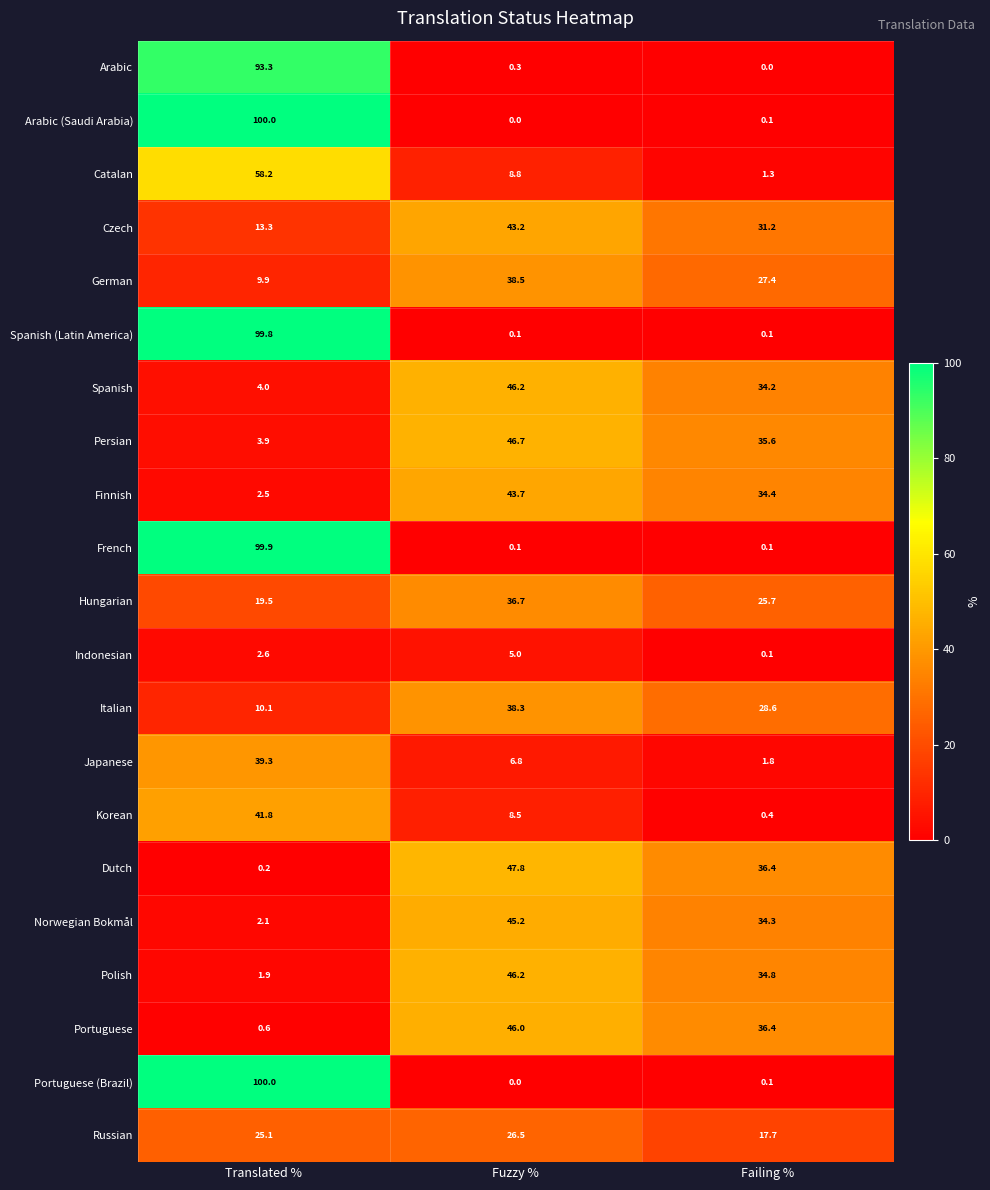

At which label does Spanish reach its peak?

Fuzzy %